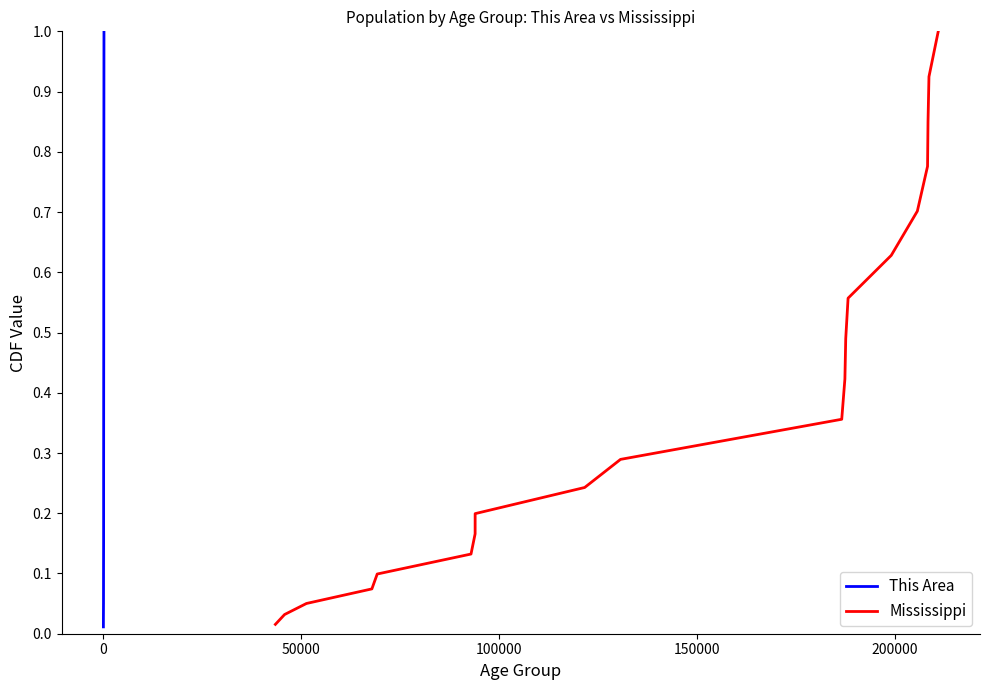

What is the value of the This Area point at the 7th from the left?

0.2